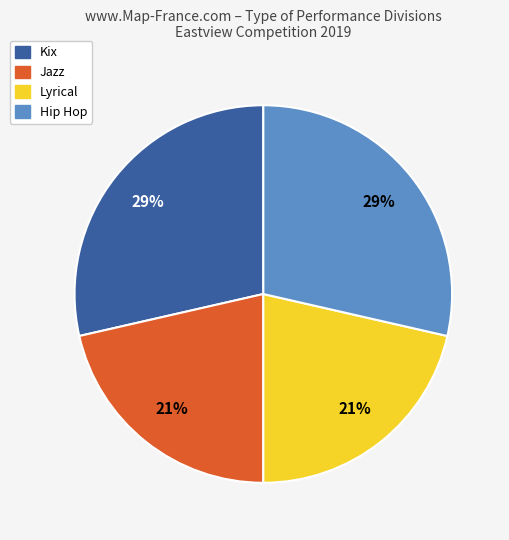

To the nearest percent, what percentage of the pie is Hip Hop?

29%